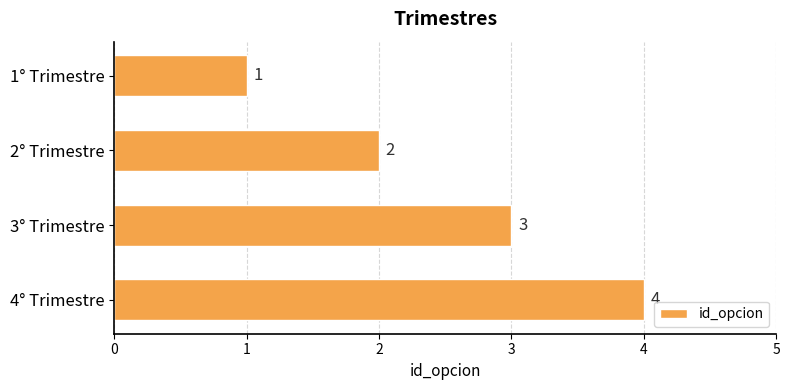

Is it true that the value at 2° Trimestre is 2?

True